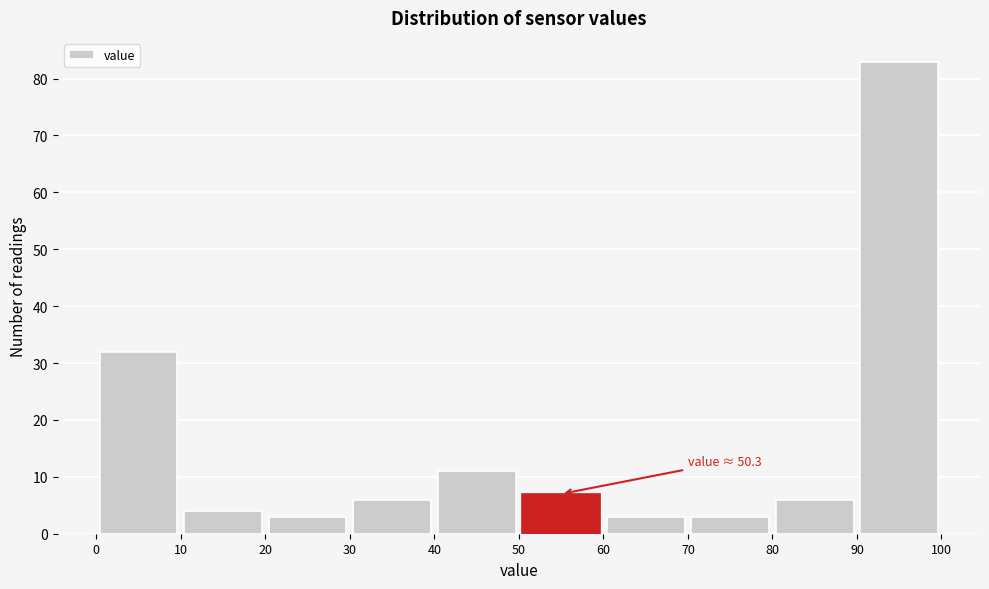

Over which range of the x-axis is the bar tallest?

90 to 100